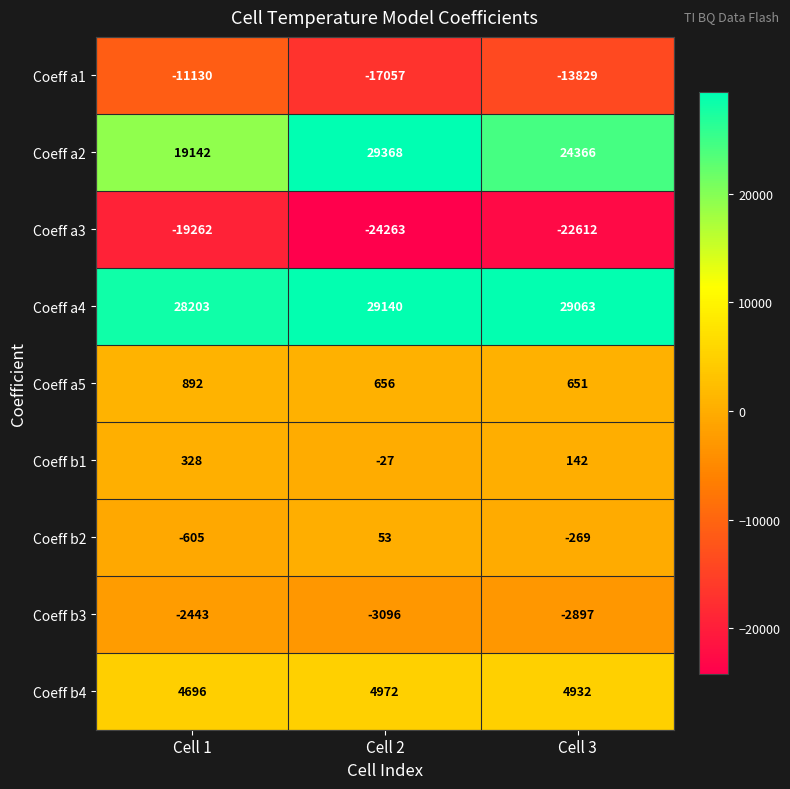

Rank the series at Cell 2 from lowest to highest value.

Coeff a3, Coeff a1, Coeff b3, Coeff b1, Coeff b2, Coeff a5, Coeff b4, Coeff a4, Coeff a2